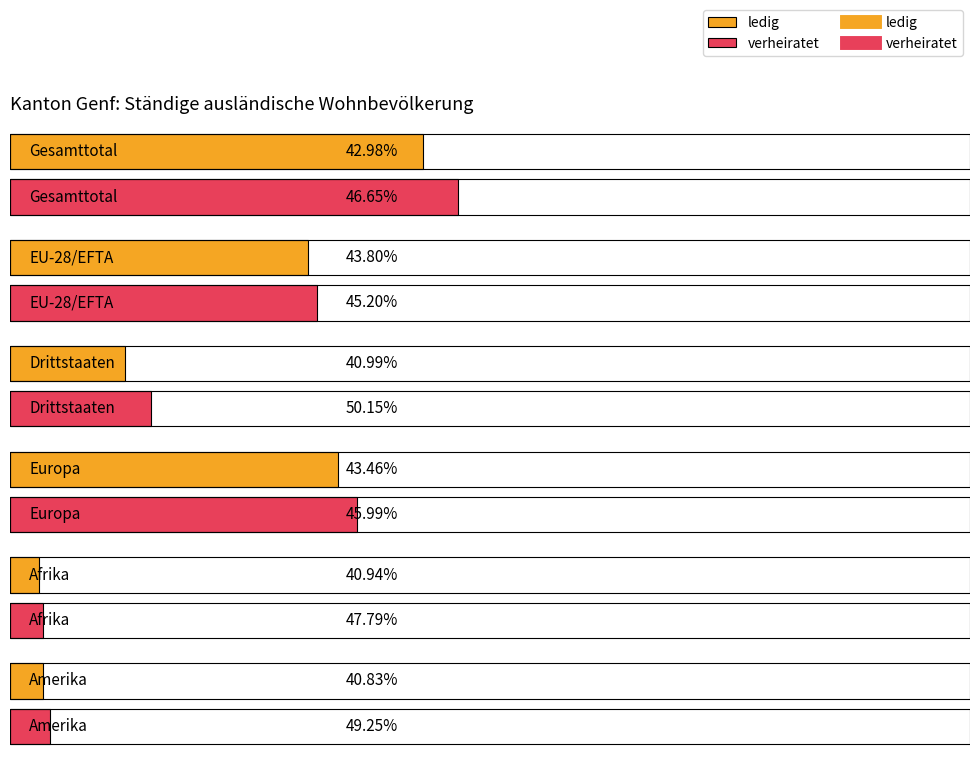

Which series changed the most between Europa and Amerika?

verheiratet